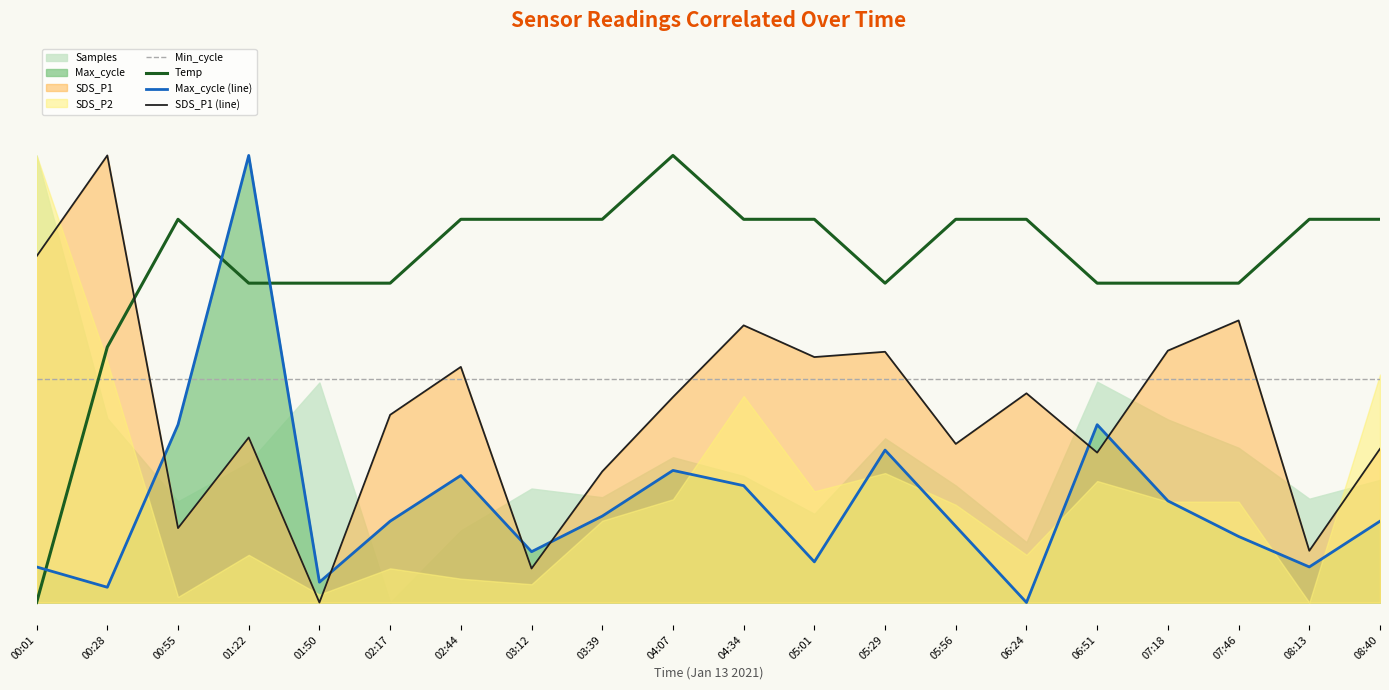

How many times do Min_cycle and Max_cycle (line) cross each other?

2